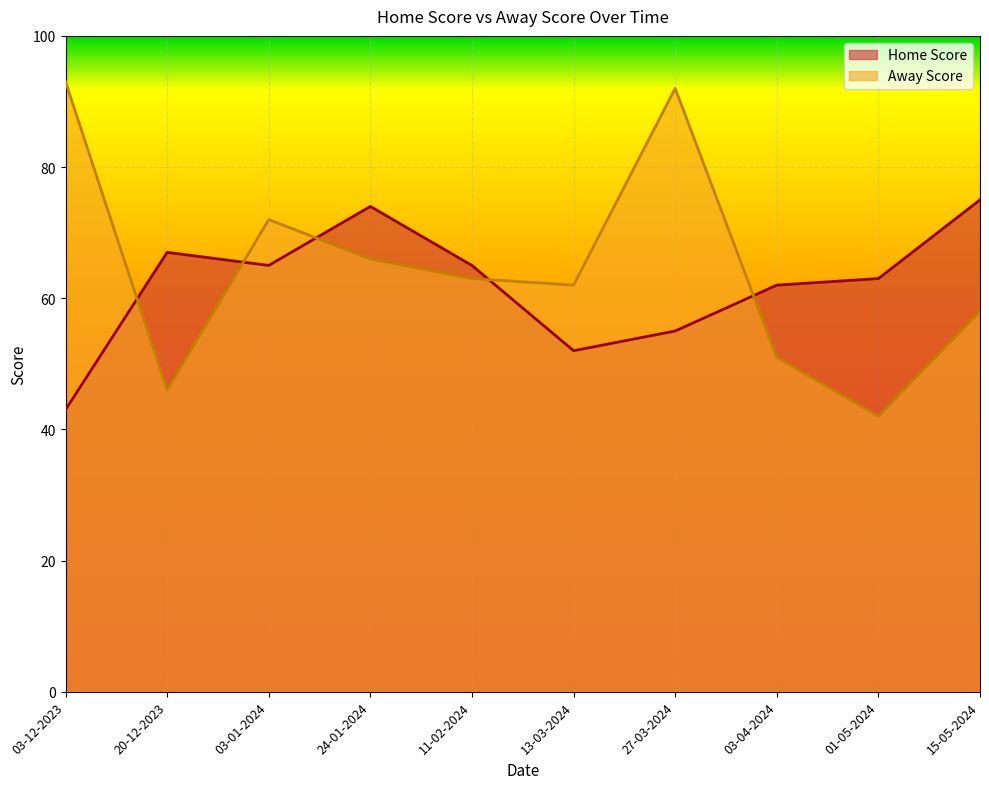

What is the difference between the highest and lowest values at 20-12-2023?

21